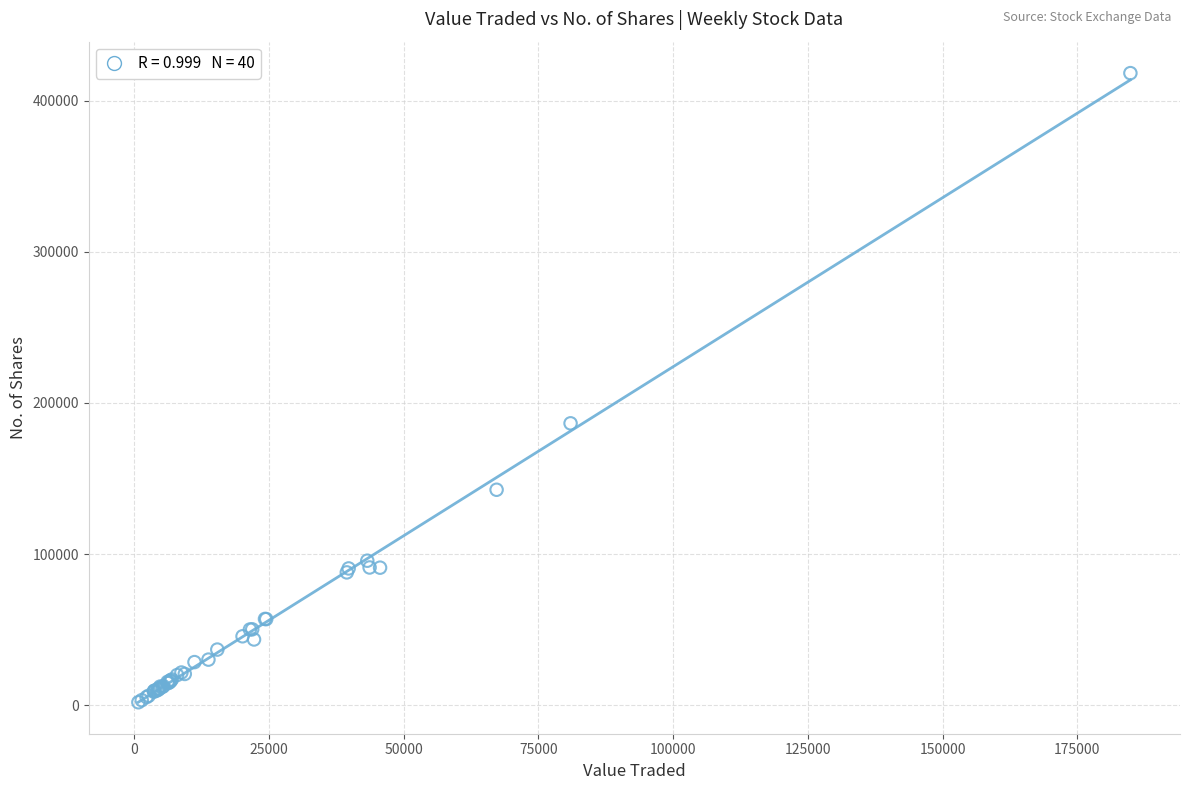

What Y value in the scatter plot is closest to 210103?

186522